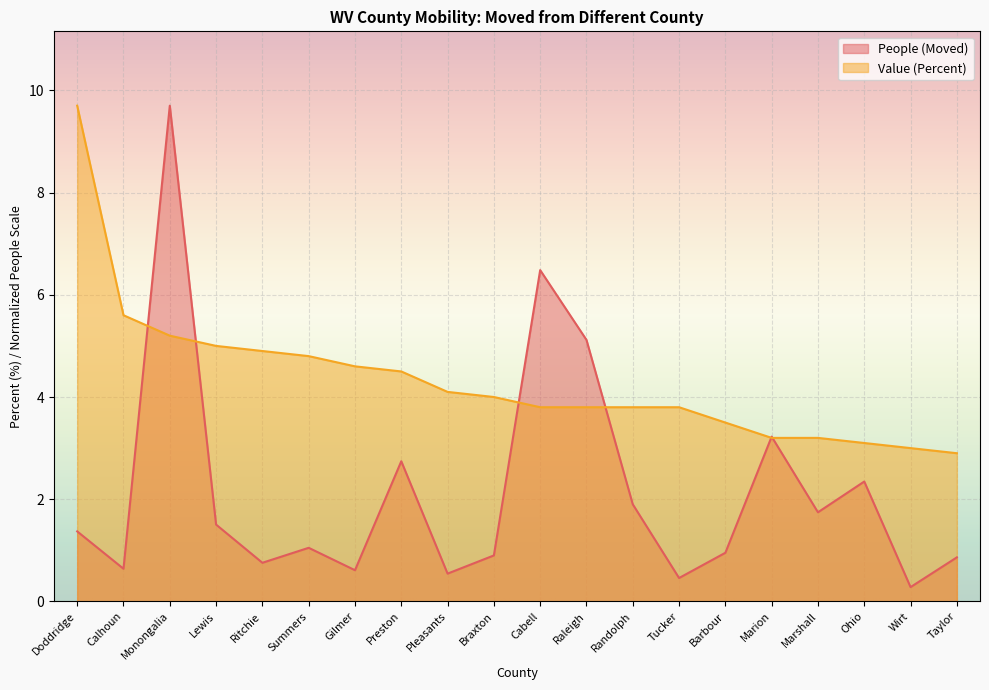

Is it true that People (Moved) equals 0.2 at Taylor?

False